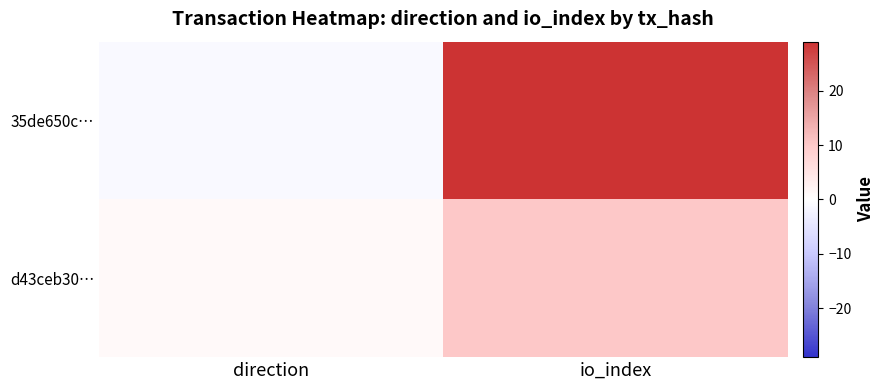

What is the smallest value displayed?

-1